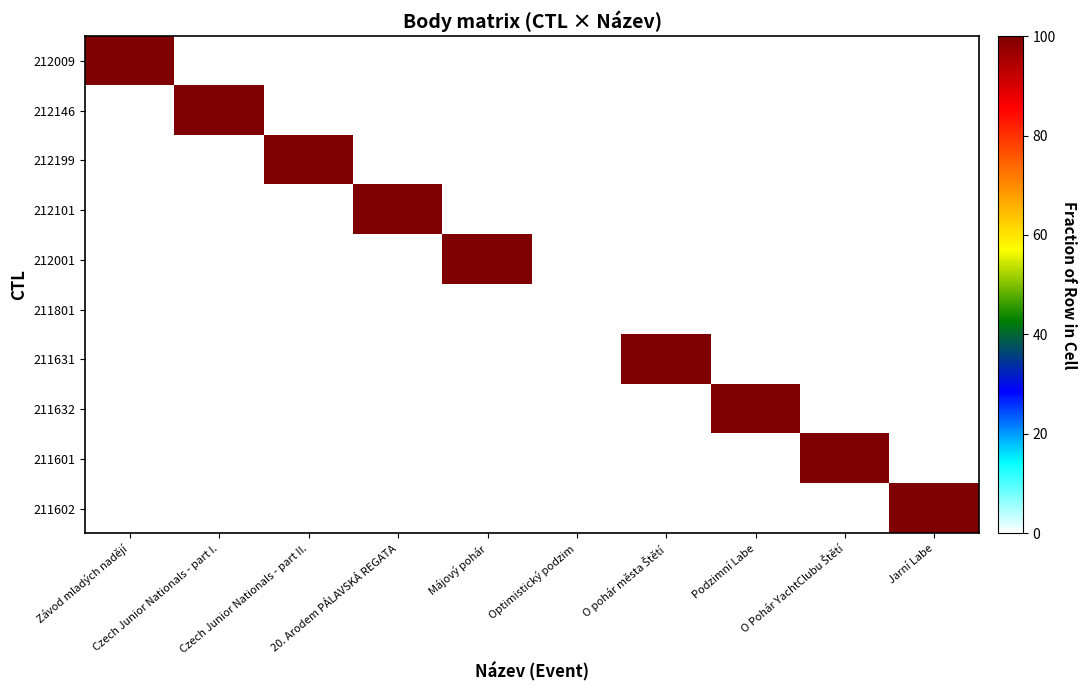

Between Czech Junior Nationals - part I. and Podzimní Labe, which is larger?

Czech Junior Nationals - part I.